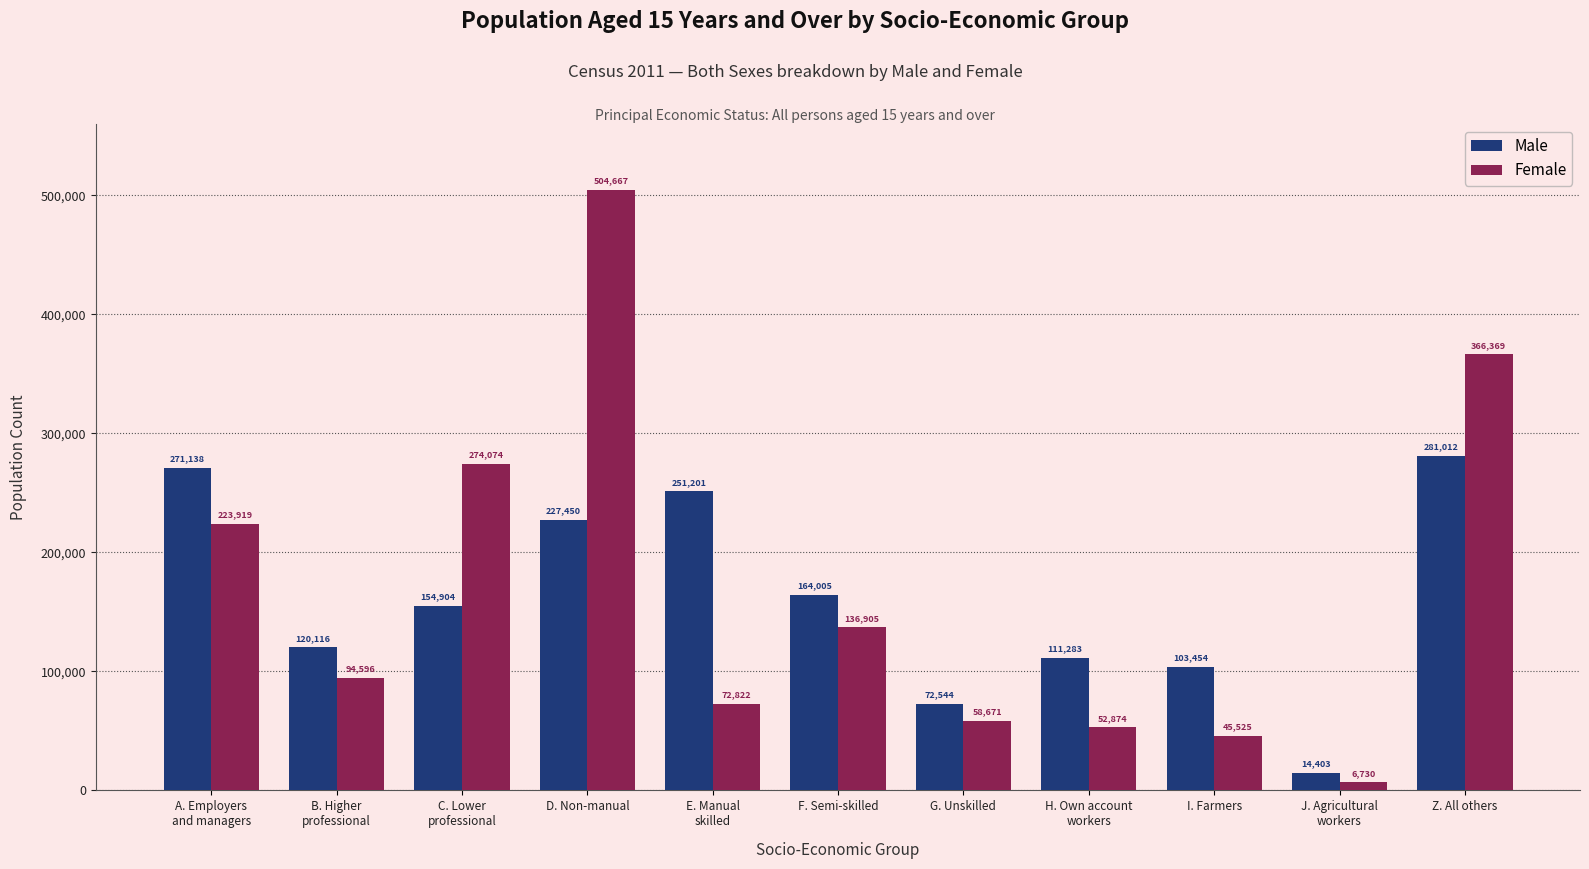

List the labels in order of Female value, smallest first.

J. Agricultural
workers, I. Farmers, H. Own account
workers, G. Unskilled, E. Manual
skilled, B. Higher
professional, F. Semi-skilled, A. Employers
and managers, C. Lower
professional, Z. All others, D. Non-manual